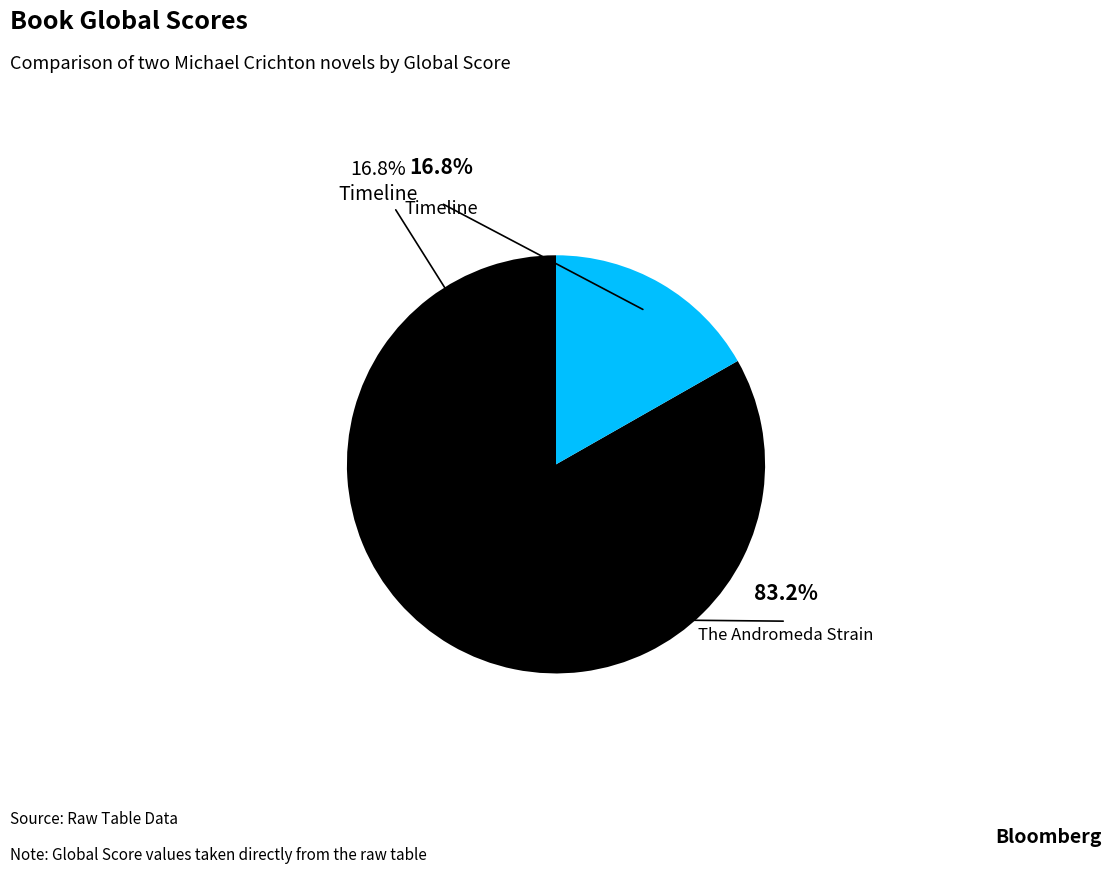

Between The Andromeda Strain and Timeline, which is larger?

The Andromeda Strain